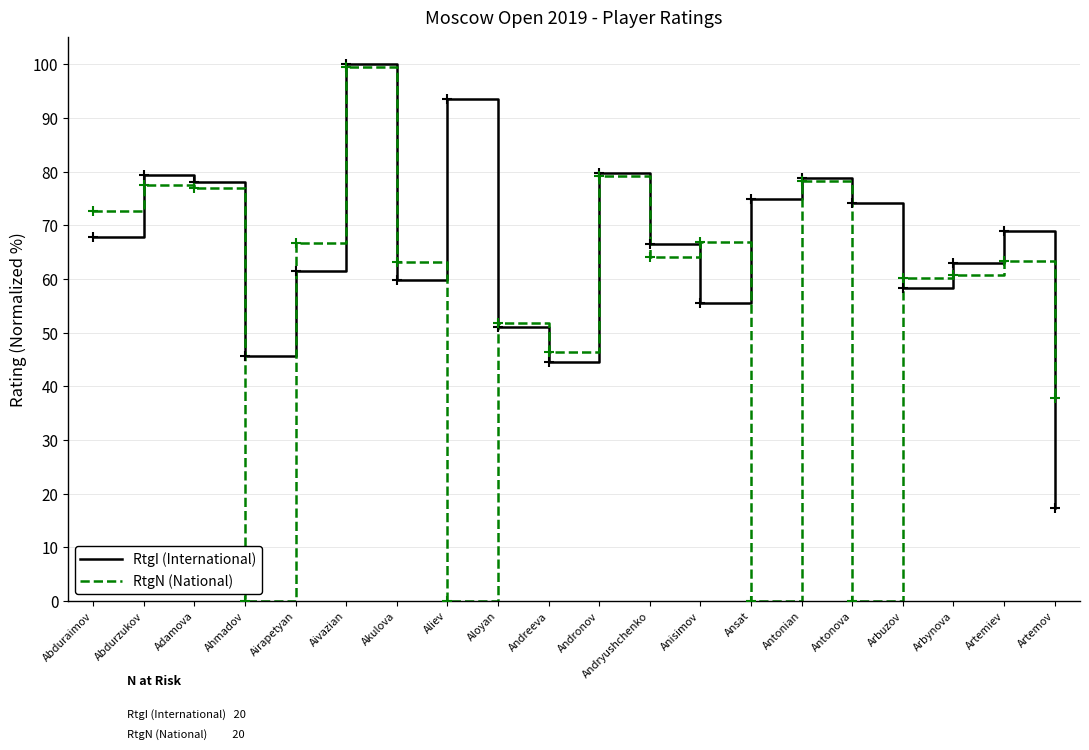

At which category is the sum across all series the highest?

Aivazian